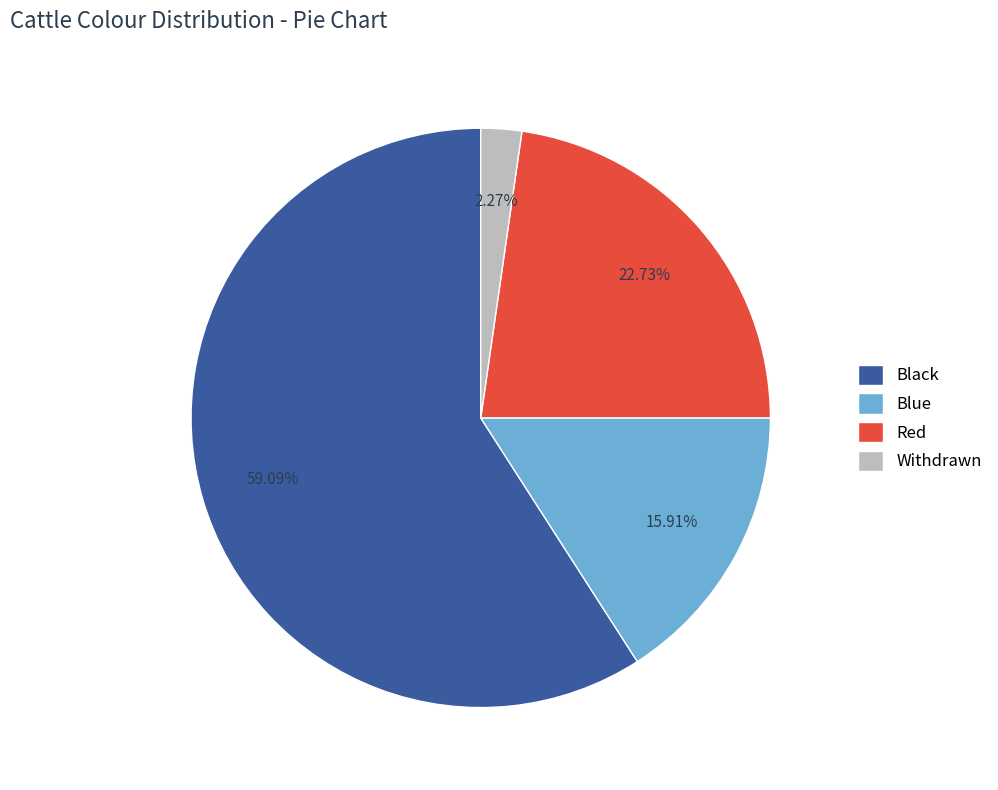

Which has a higher value, Withdrawn or Black?

Black